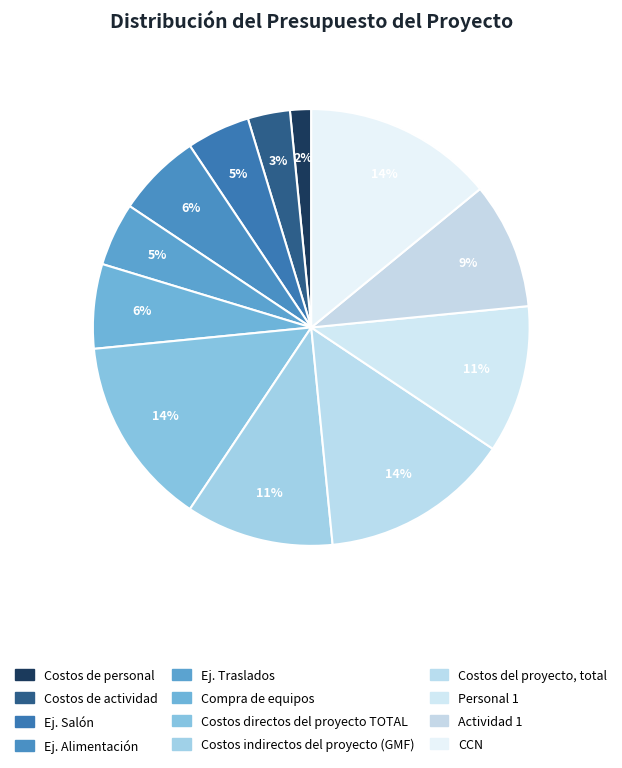

How many slices are in this pie chart?

12